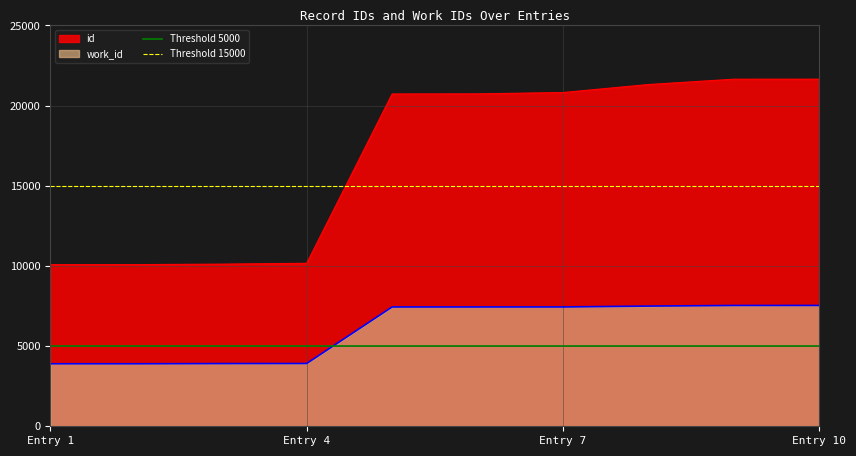

Is the value of id at Entry 7 greater than the value of work_id at Entry 7?

Yes